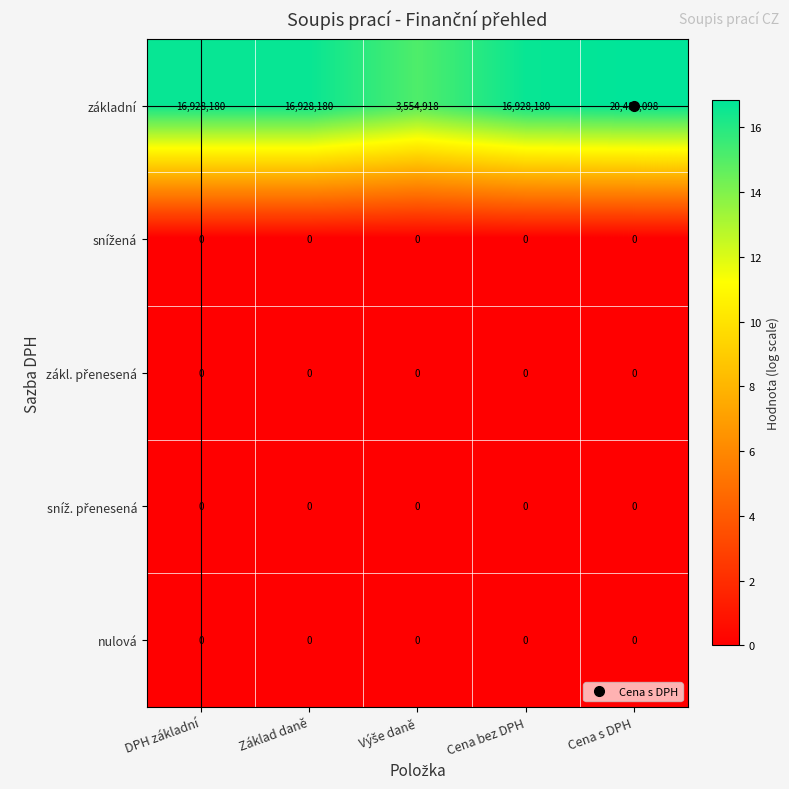

At how many categories does at least one series exceed 5110242?

4